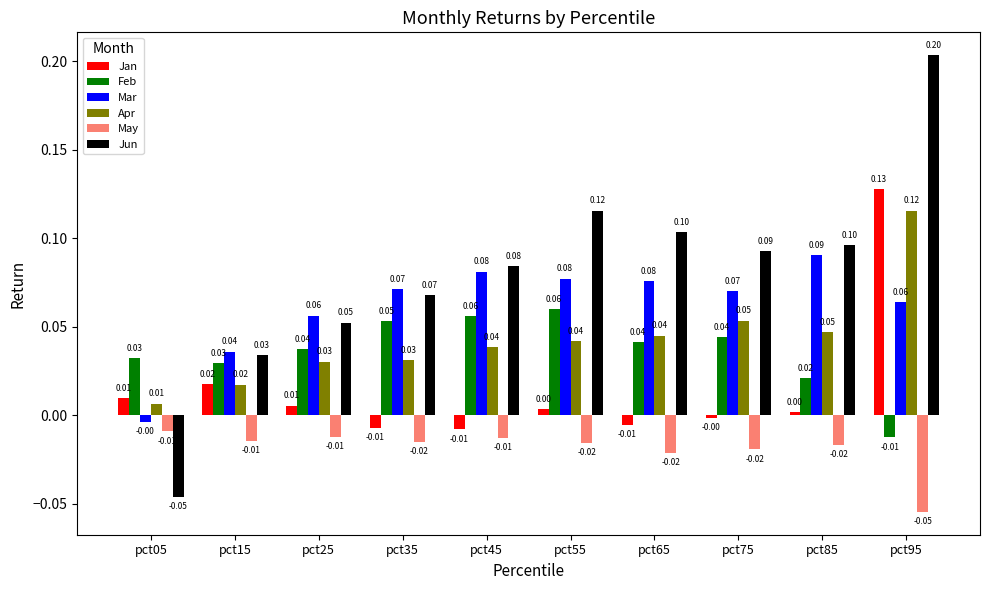

At which category does the chart reach its peak across all series?

pct95